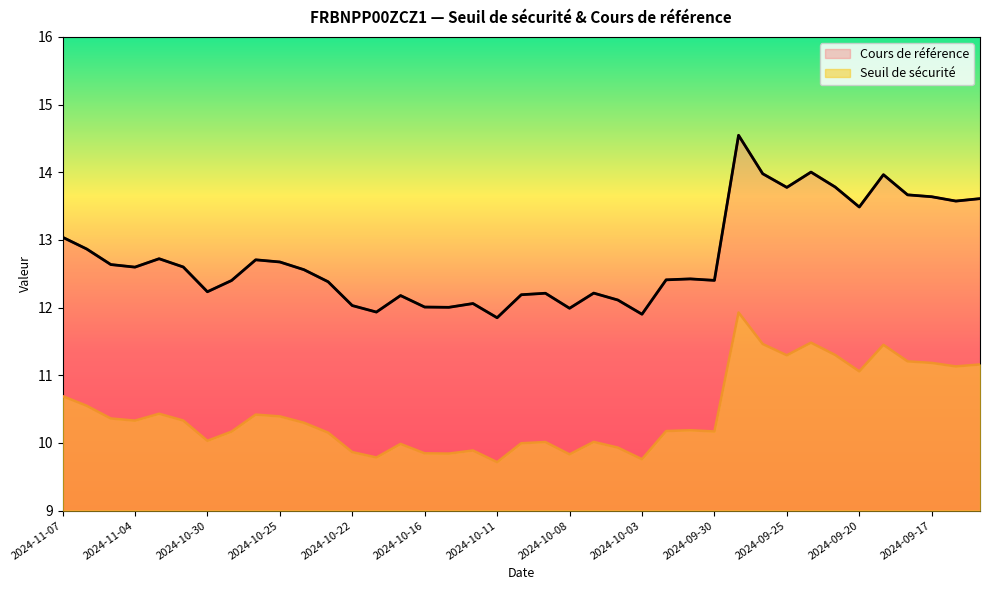

What is the label of the 27th point from the left?

2024-10-01